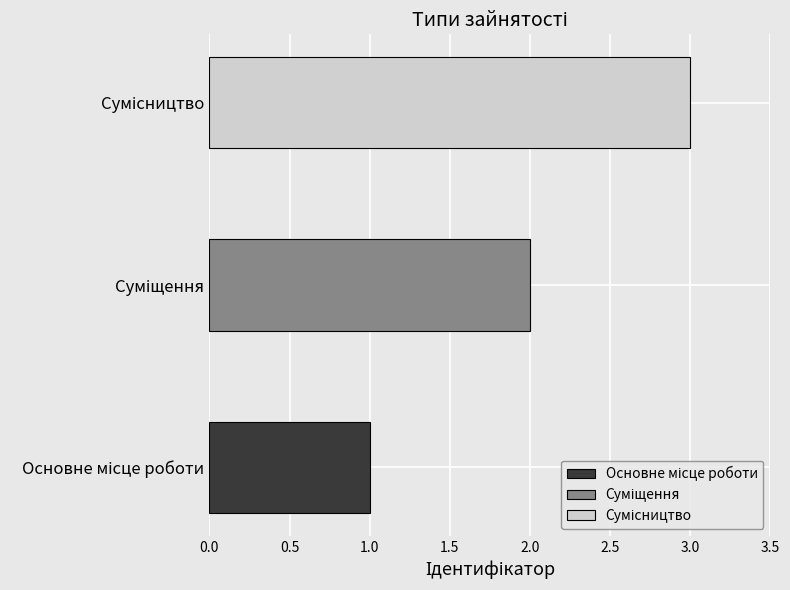

What is the ratio of the value at Суміщення to the value at Основне місце роботи?

2.0